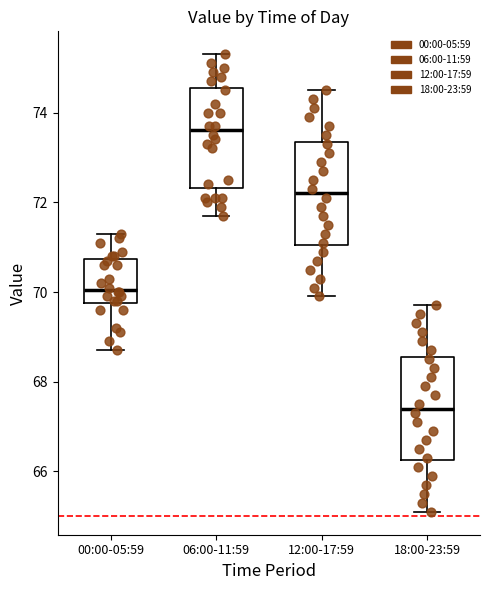

Reading left to right, read every box against the y-axis: the position of its median line, the range the box covers, and the ends of its whiskers. The values are not printed on the chart, so give them approximately, as read against the axis.

00:00-05:59: median 70.0, box 69.8 to 70.8, whiskers 68.8 to 71.4
06:00-11:59: median 73.6, box 72.4 to 74.6, whiskers 71.8 to 75.4
12:00-17:59: median 72.2, box 71.0 to 73.4, whiskers 70.0 to 74.6
18:00-23:59: median 67.4, box 66.2 to 68.6, whiskers 65.2 to 69.8